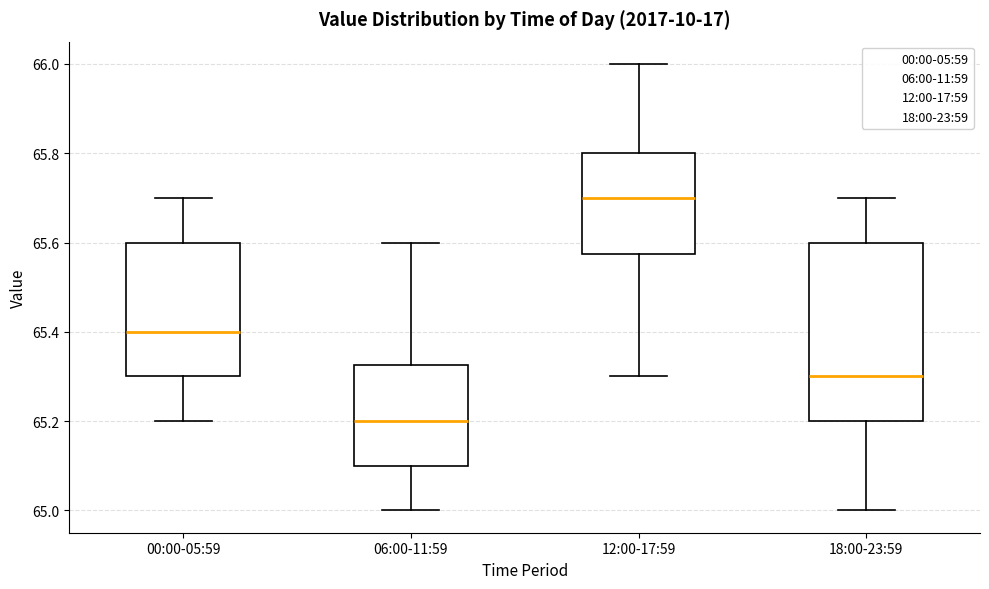

Which box is the tallest, from its lower edge to its upper edge?

18:00-23:59